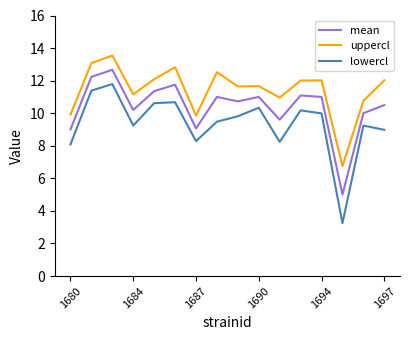

Which series has the largest total across all categories?

uppercl